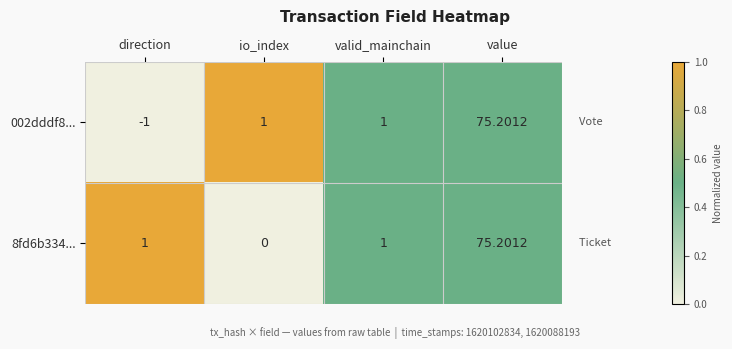

At which category is the sum across all series the highest?

value